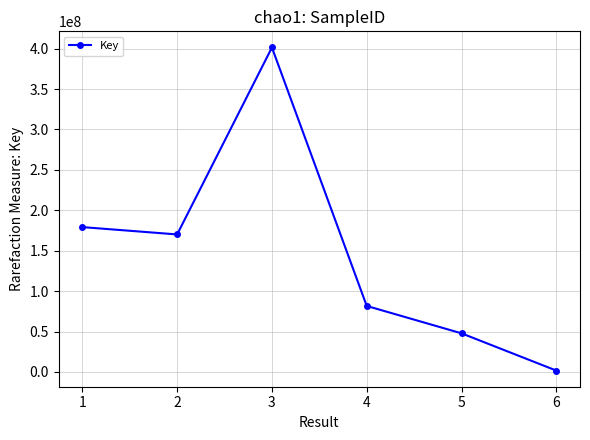

Approximately how many times larger is the value at 1 compared to 5?

3.8